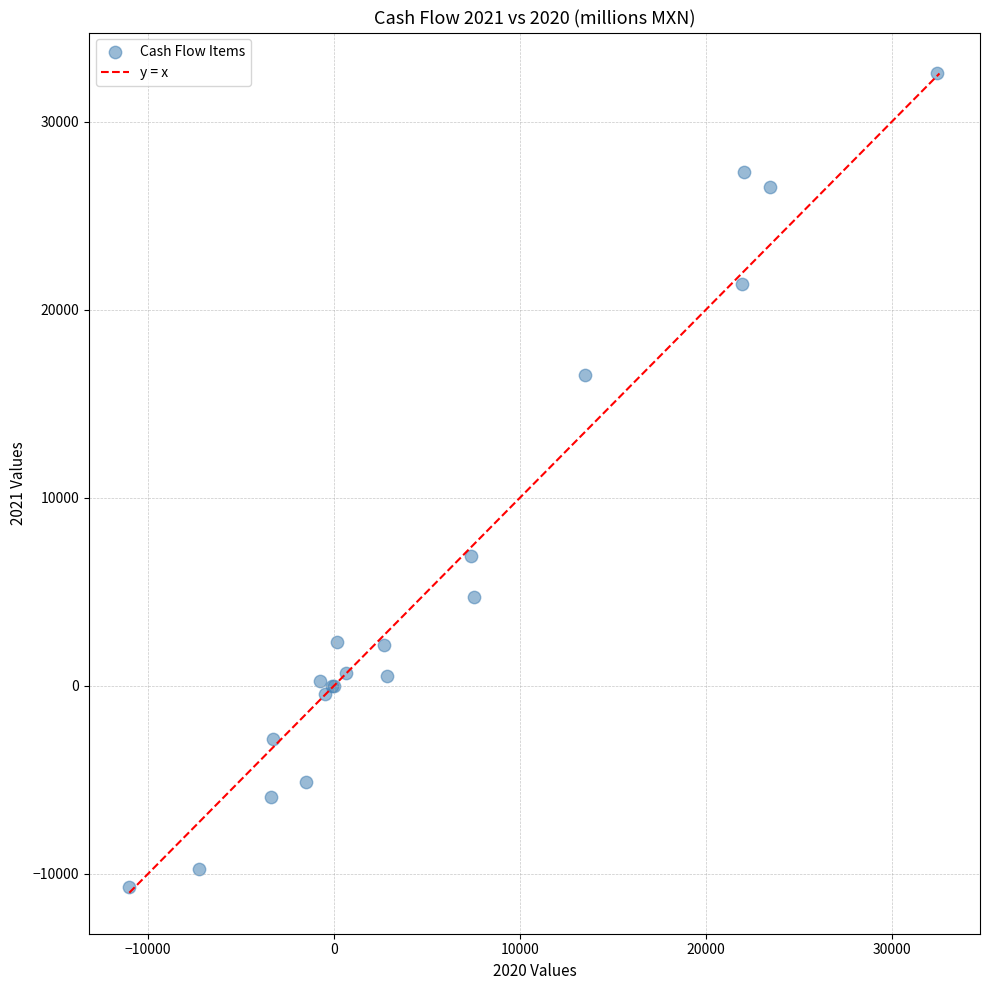

What Y value in the scatter plot is closest to 10927?

6912.3